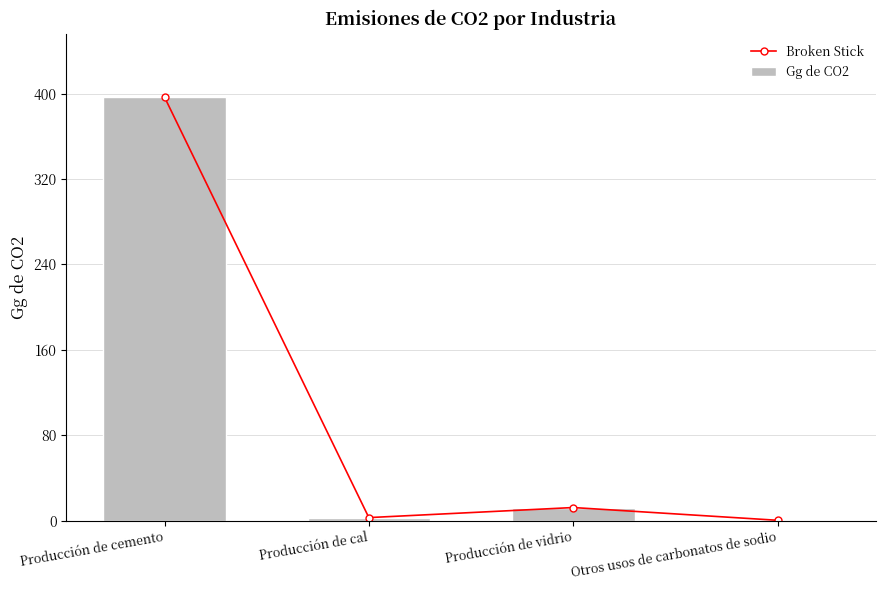

Where is Broken Stick nearest to the value 198?

Producción de vidrio